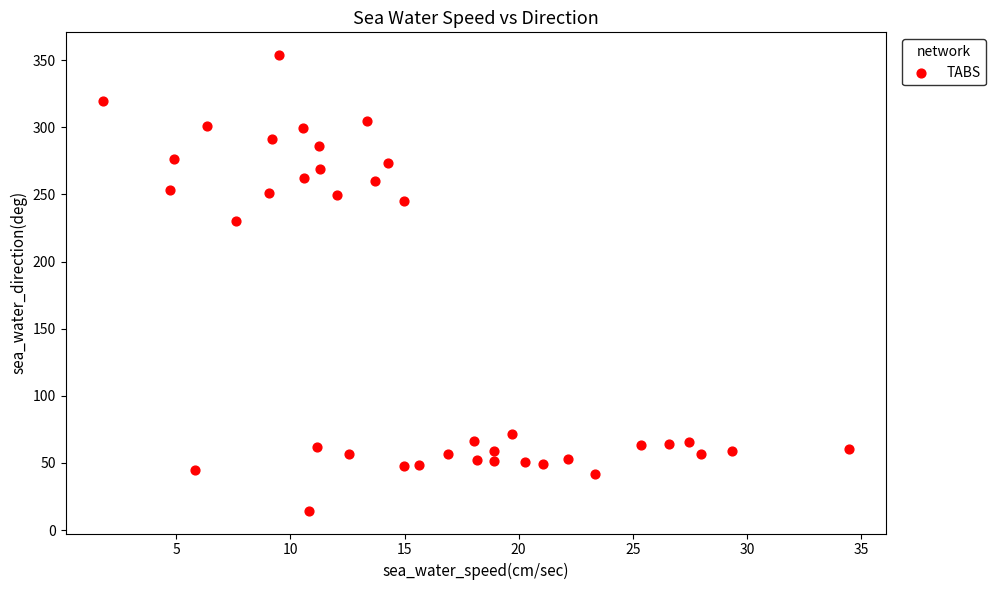

What Y value in the scatter plot is closest to 184?

230.2